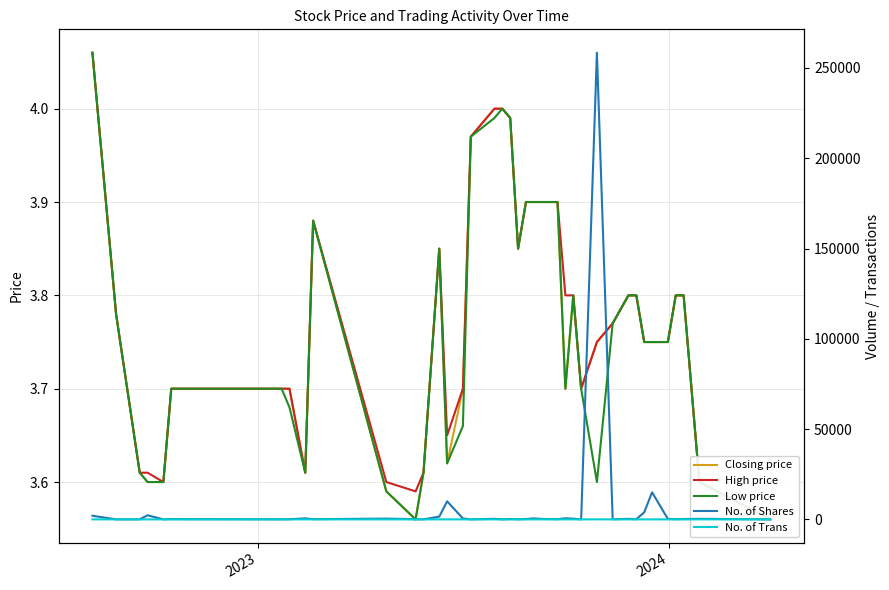

How many interior local peaks does the High price series have?

2